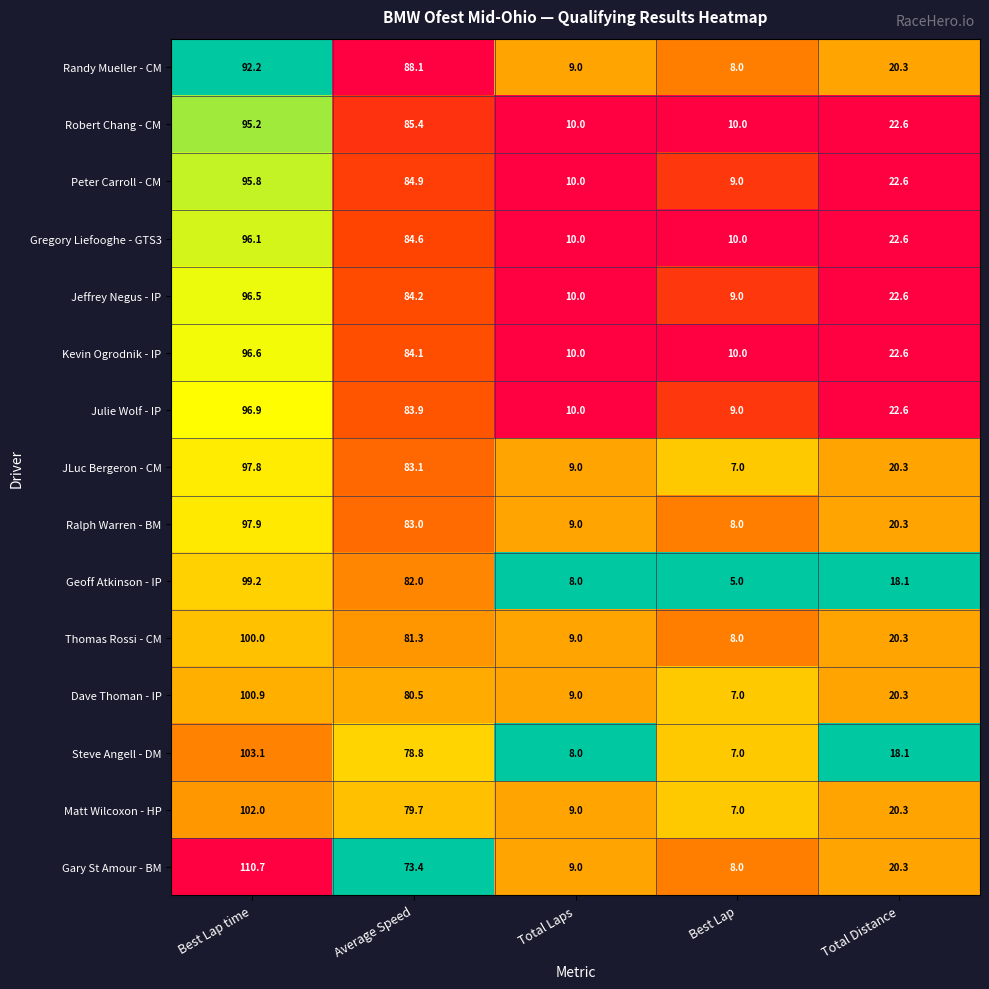

At which label does Kevin Ogrodnik - IP reach its peak?

Best Lap time